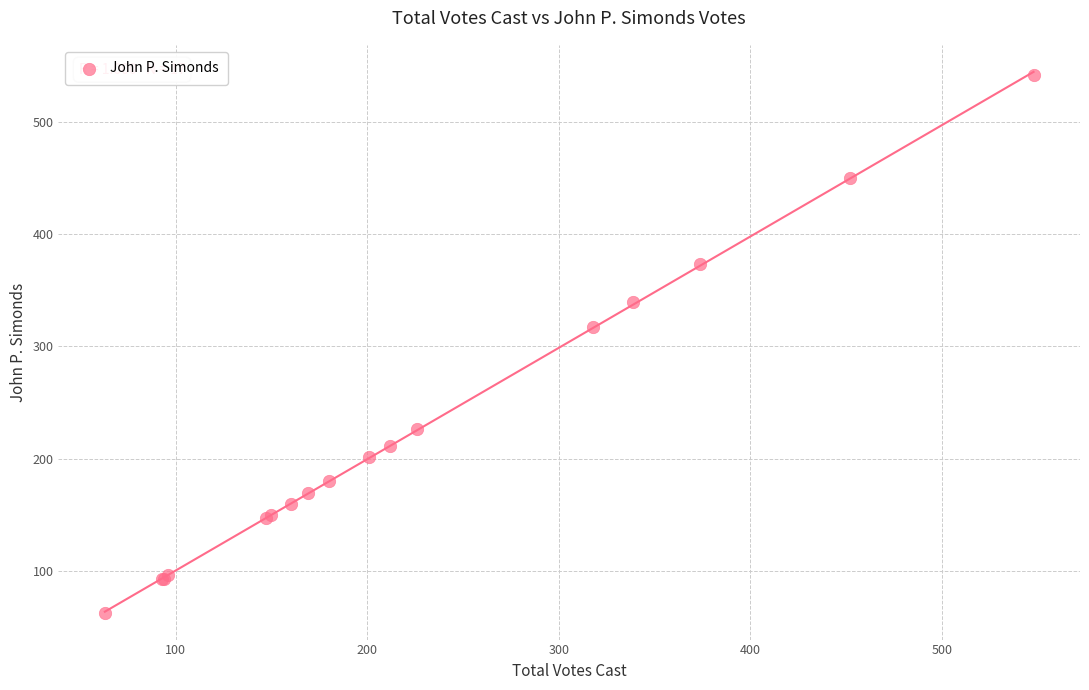

What Y value in the scatter plot is closest to 302?

317